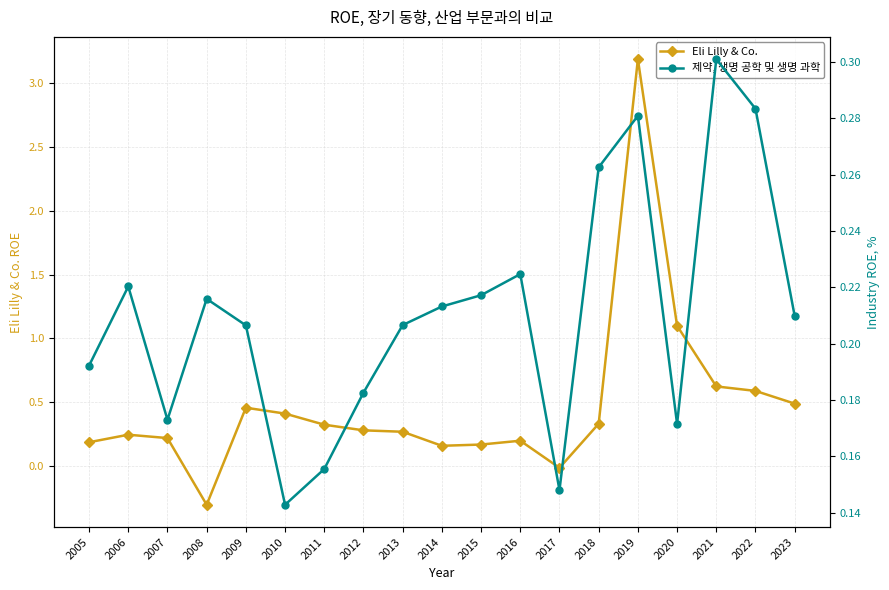

Count the number of categories in the chart.

19